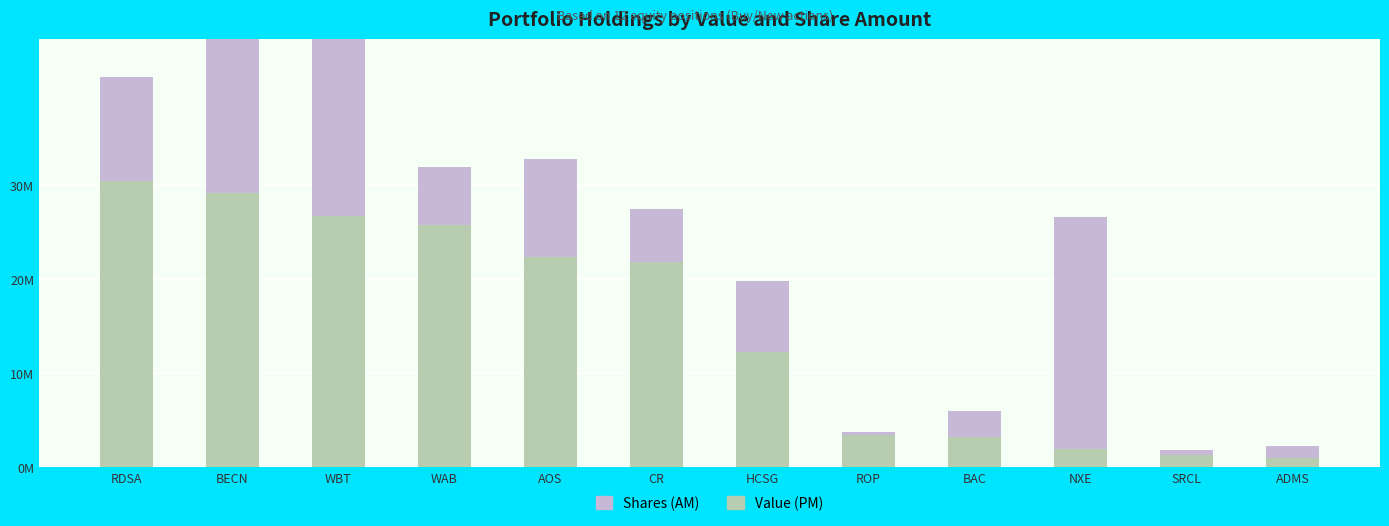

Reading left to right, list all the values displayed in this chart.

Value (PM): RDSA=30387000	BECN=29141000	WBT=26713000	WAB=25812000	AOS=22308000	CR=21875000	HCSG=12243000	ROP=3457000	BAC=3241000	NXE=1993000	SRCL=1285000	ADMS=989000
Shares (AM): RDSA=11148750	BECN=20130250	WBT=31984375	WAB=6152750	AOS=10449850	CR=5560550	HCSG=7535000	ROP=291800	BAC=2750000	NXE=24575000	SRCL=547500	ADMS=1235000